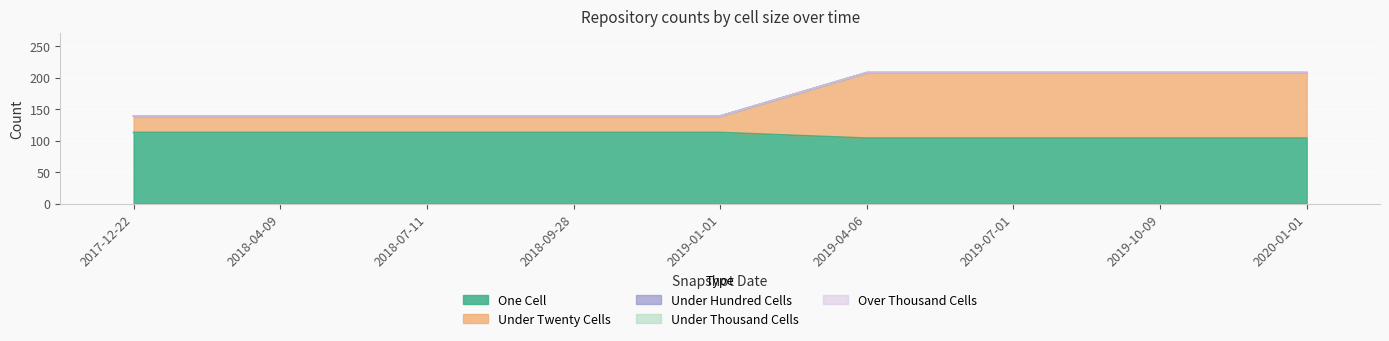

True or false: over_thousand_cells has more than 1 points higher than both neighbors.

False